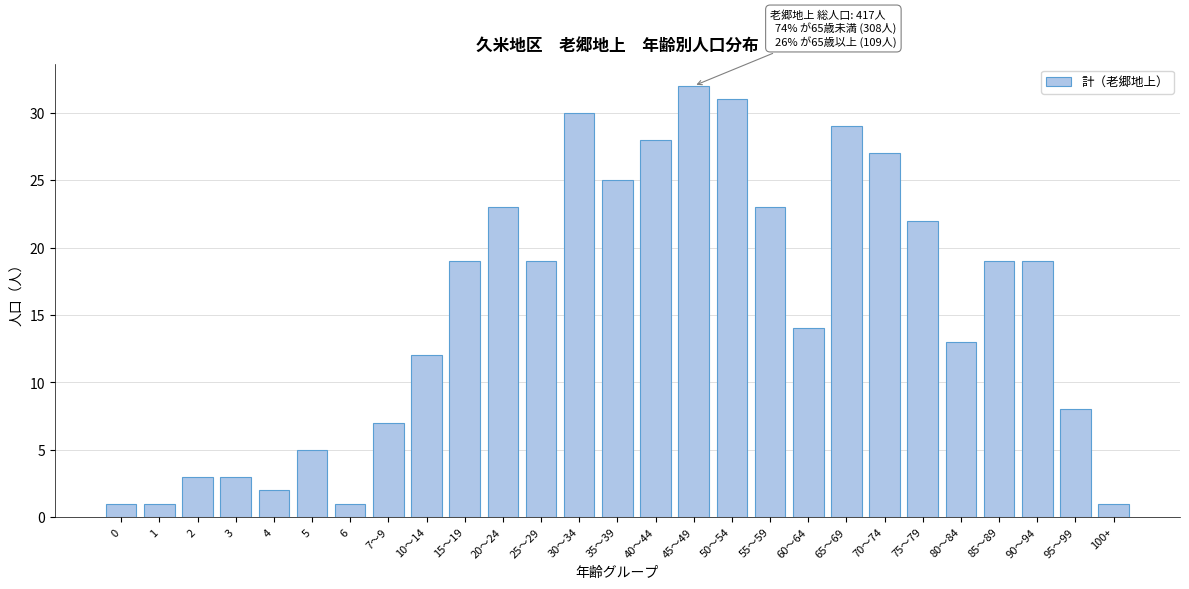

Reading left to right, extract all data points from this chart.

0=1	1=1	2=3	3=3	4=2	5=5	6=1	7～9=7	10～14=12	15～19=19	20～24=23	25～29=19	30～34=30	35～39=25	40～44=28	45～49=32	50～54=31	55～59=23	60～64=14	65～69=29	70～74=27	75～79=22	80～84=13	85～89=19	90～94=19	95～99=8	100+=1